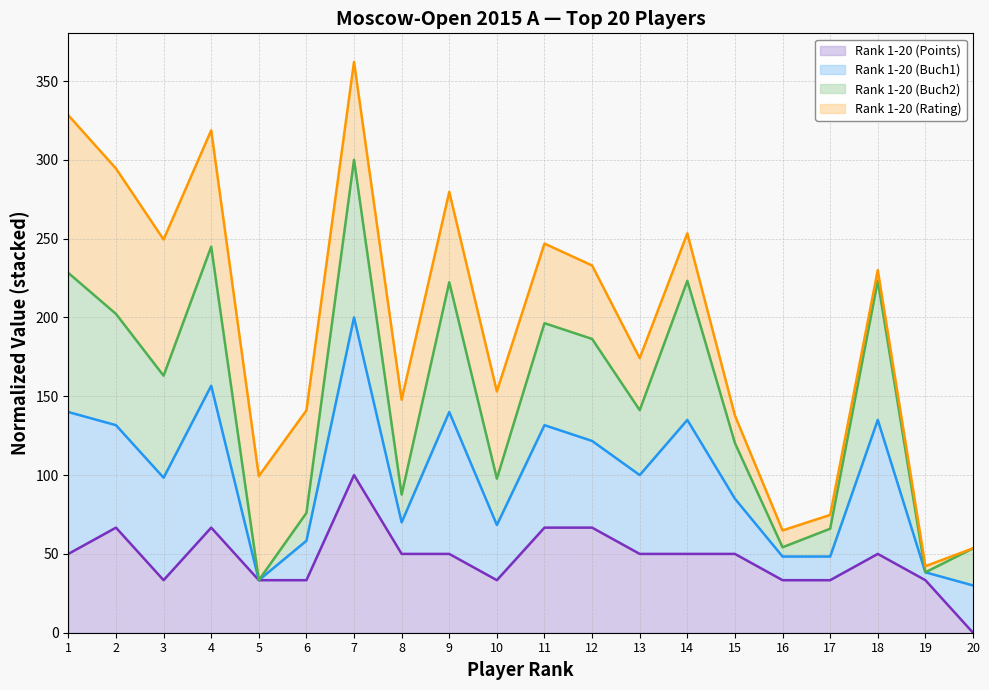

True or false: Rank 1-20 (Points) has more than 0 interior local peaks.

True